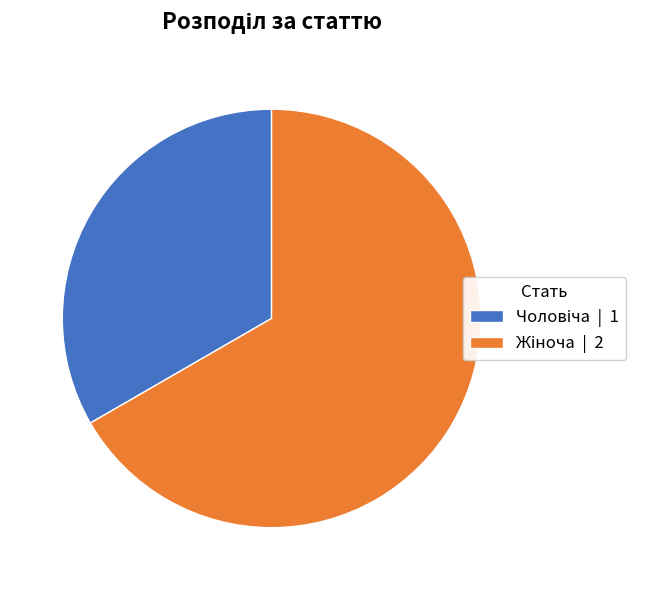

Is there any slice that represents more than half of the pie?

Yes